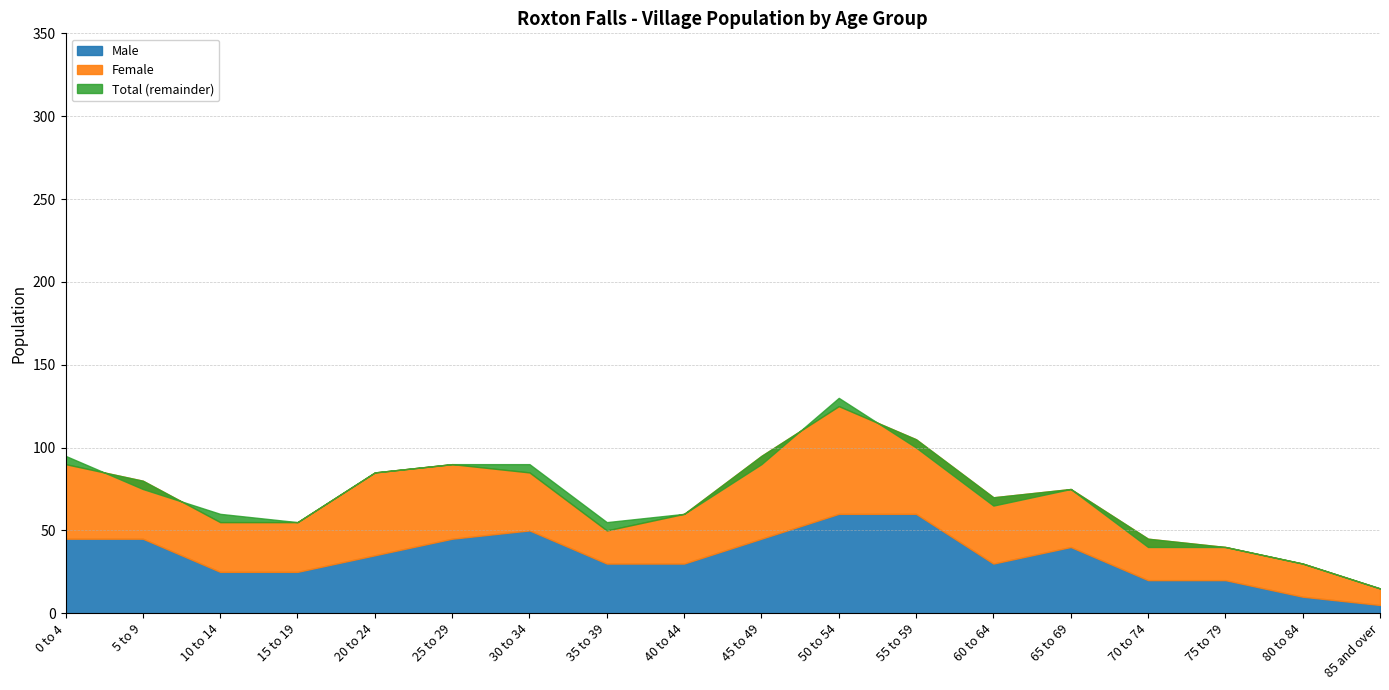

How many categories are shown in the chart?

18